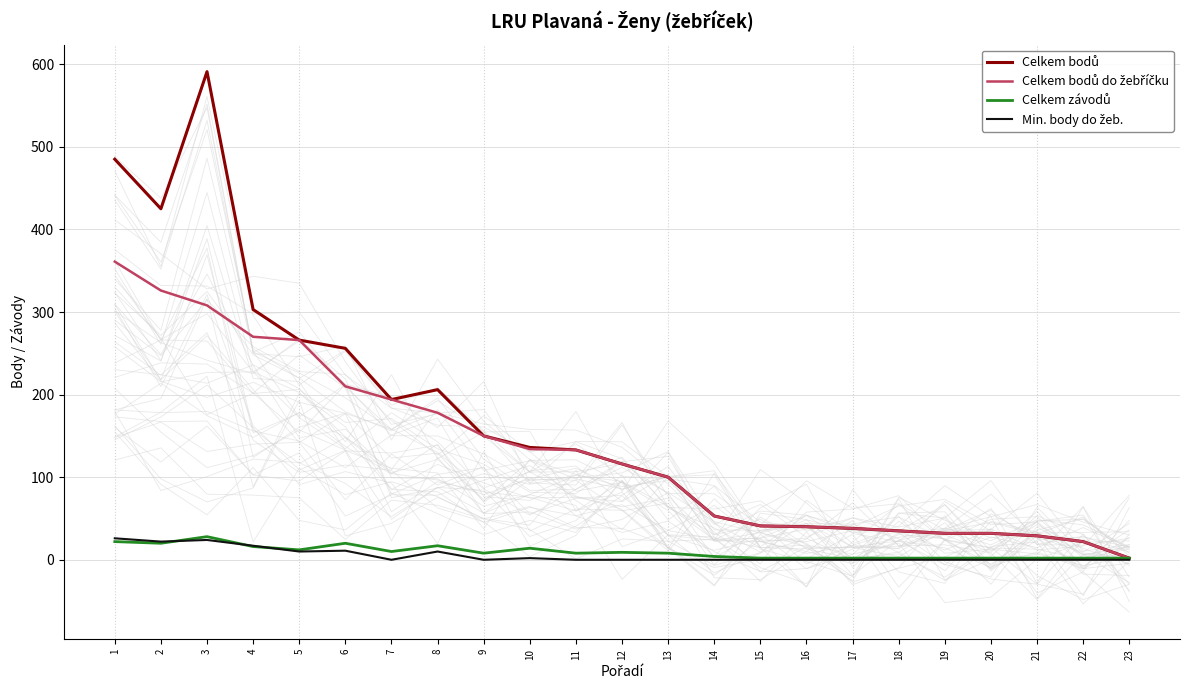

Where is the first local maximum for Celkem závodů?

3